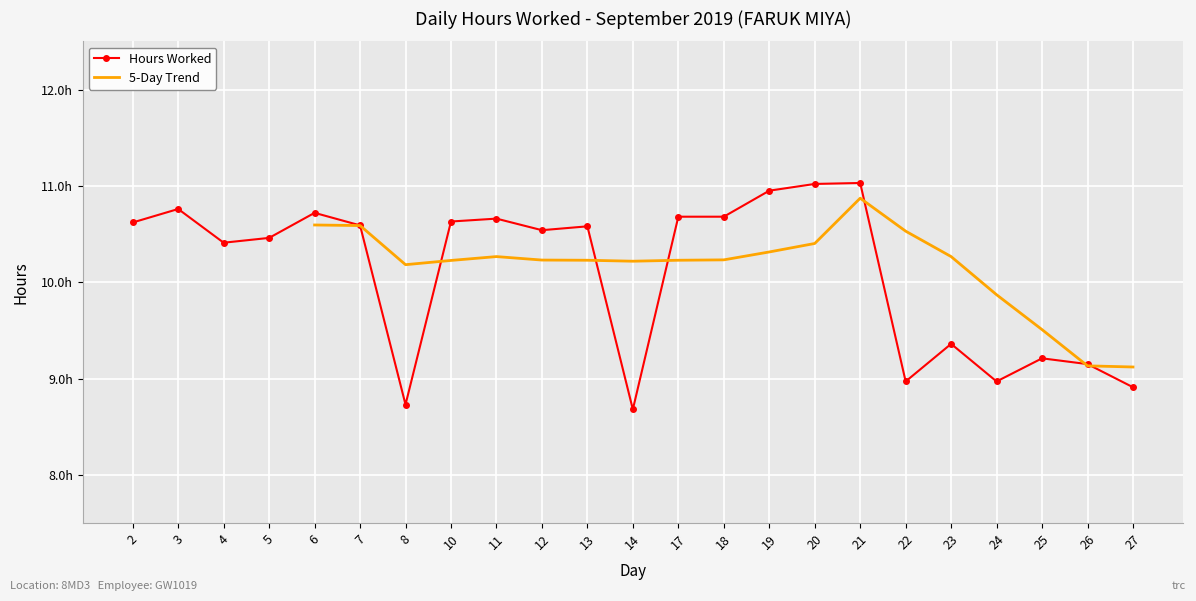

Between 25 and 12, which is larger?

12